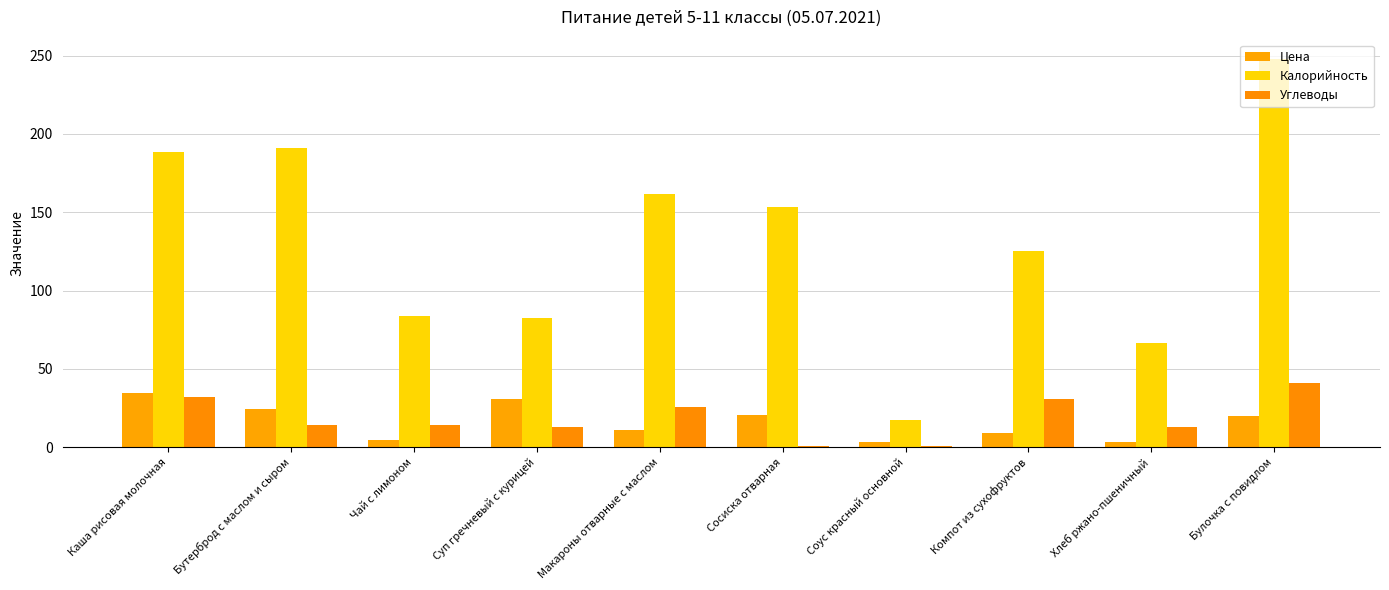

Does the chart contain stacked bars?

No